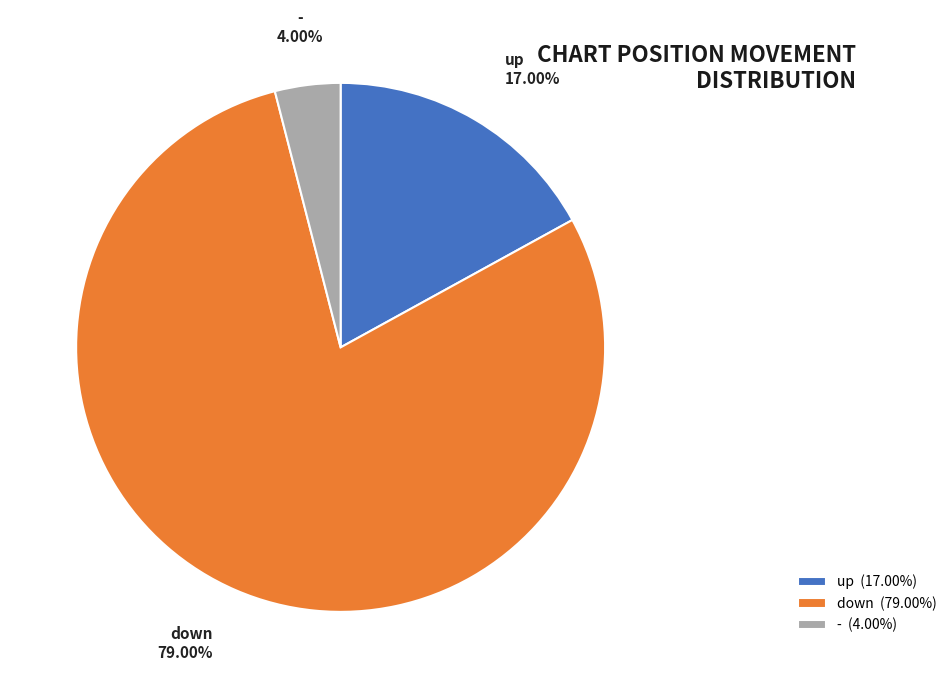

What percentage is the down slice, to the nearest percent?

79%